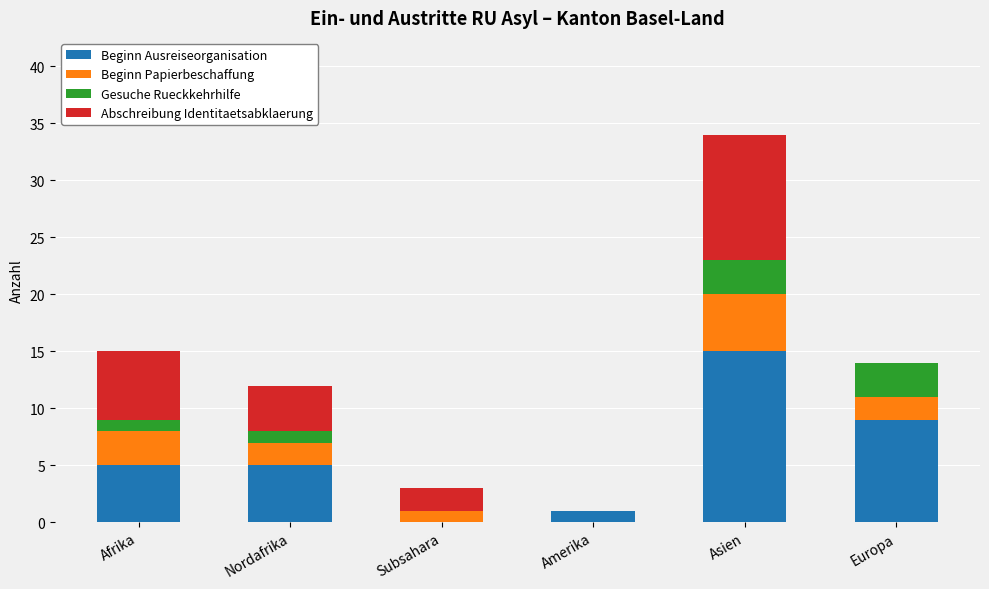

What value does the Beginn Ausreiseorganisation series have at Europa?

9